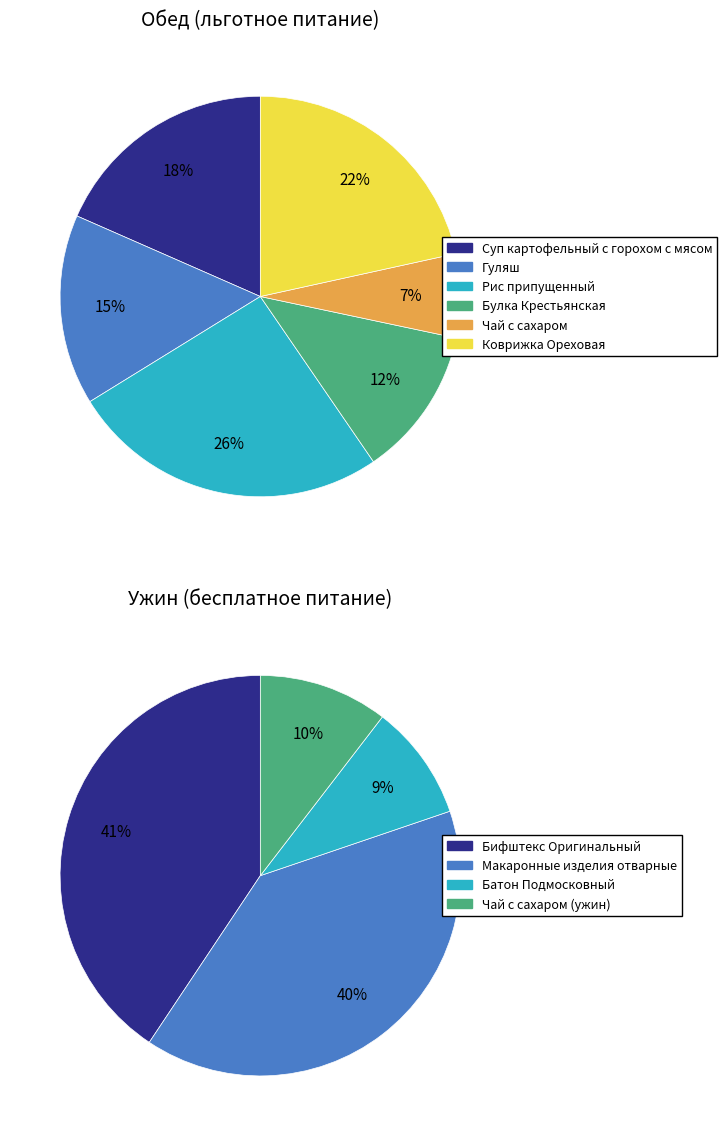

Which has a higher value, Чай с сахаром or Коврижка Ореховая?

Коврижка Ореховая